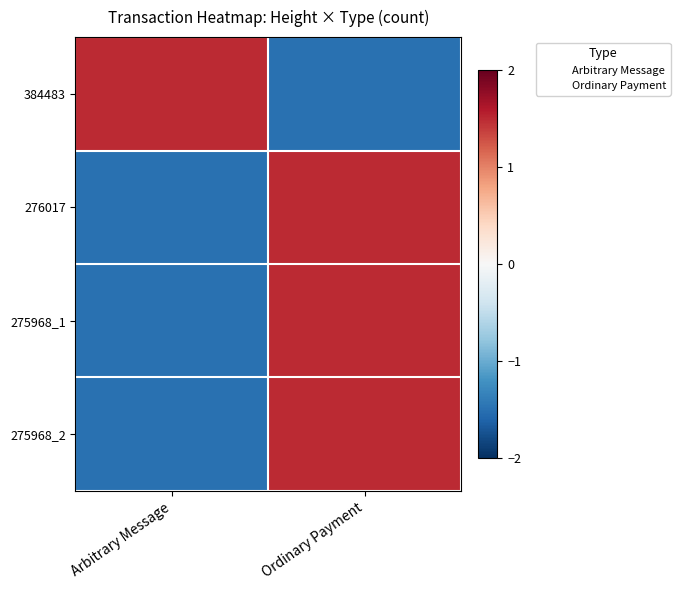

Reading left to right, transcribe all the data shown in this chart.

384483: Arbitrary Message=1.5	Ordinary Payment=-1.5
276017: Arbitrary Message=-1.5	Ordinary Payment=1.5
275968_1: Arbitrary Message=-1.5	Ordinary Payment=1.5
275968_2: Arbitrary Message=-1.5	Ordinary Payment=1.5